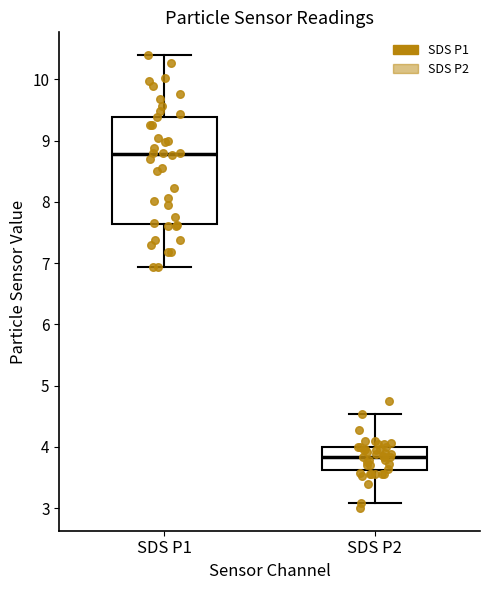

Reading left to right, transcribe this box plot: for each box, give where its median line is, the range the box spans, and where its two whiskers end, as read against the y-axis. The values are not printed on the chart, so give them approximately, as read against the axis.

SDS P1: median 8.8, box 7.6 to 9.4, whiskers 6.9 to 10.4
SDS P2: median 3.8, box 3.6 to 4.0, whiskers 3.1 to 4.5